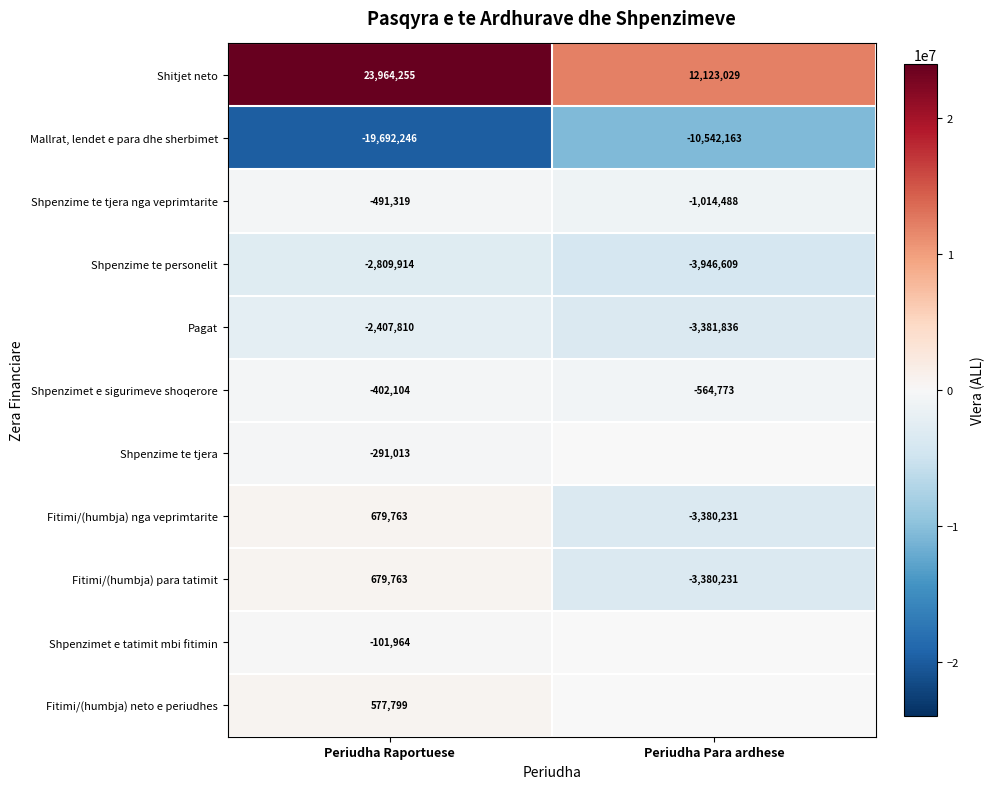

Which label corresponds to the largest value in the chart?

Periudha Raportuese